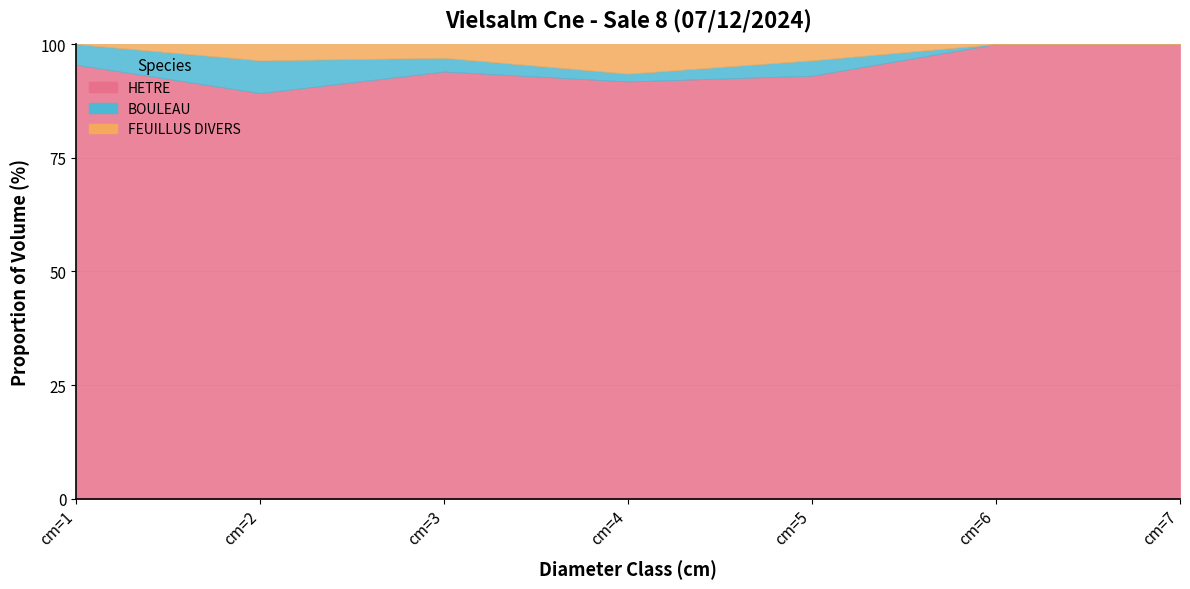

True or false: BOULEAU has more than 1 points higher than both neighbors.

True